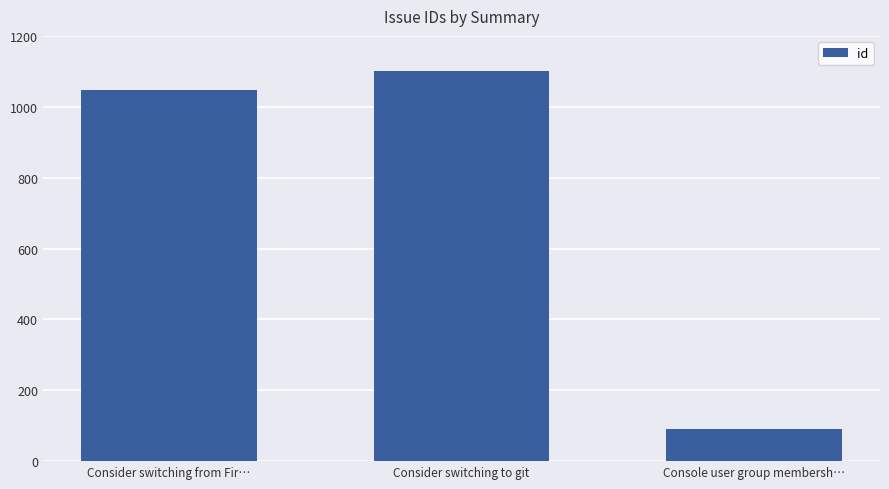

Are the bars grouped side by side (vs. stacked)?

No